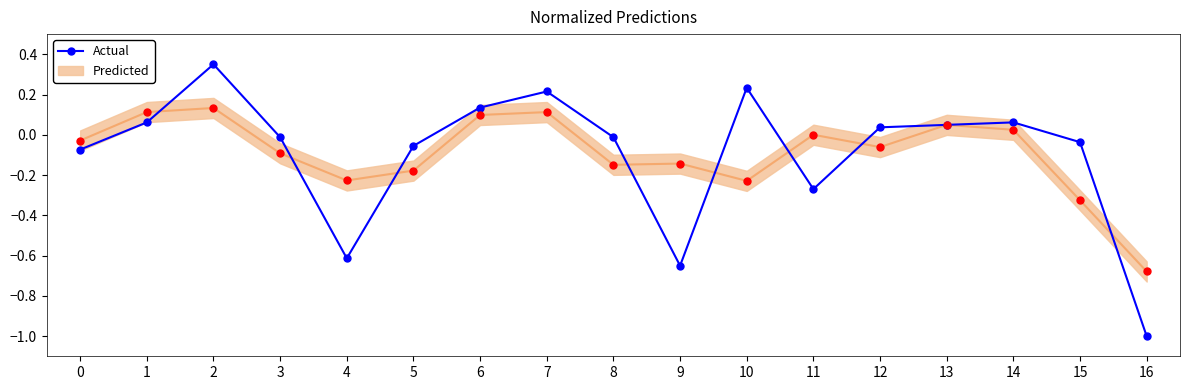

What is the change in value from 12 to 16?

-1.0